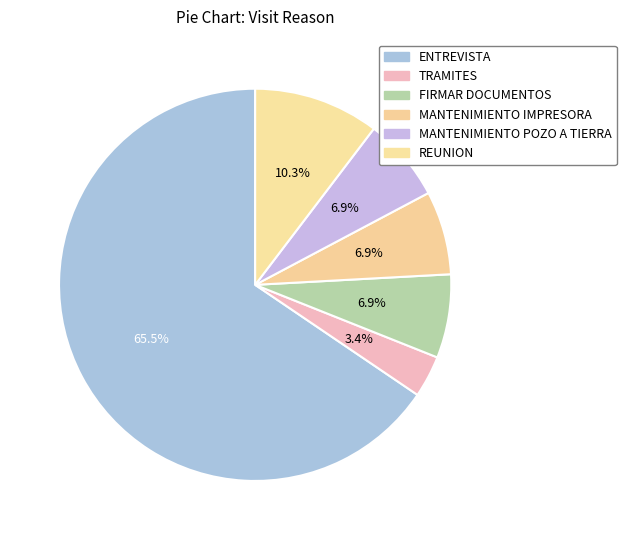

Which category accounts for the majority?

ENTREVISTA